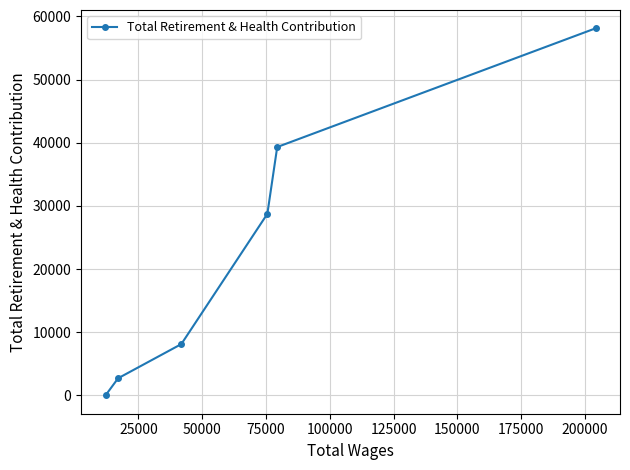

What is the difference between the second highest and second lowest values?

36616